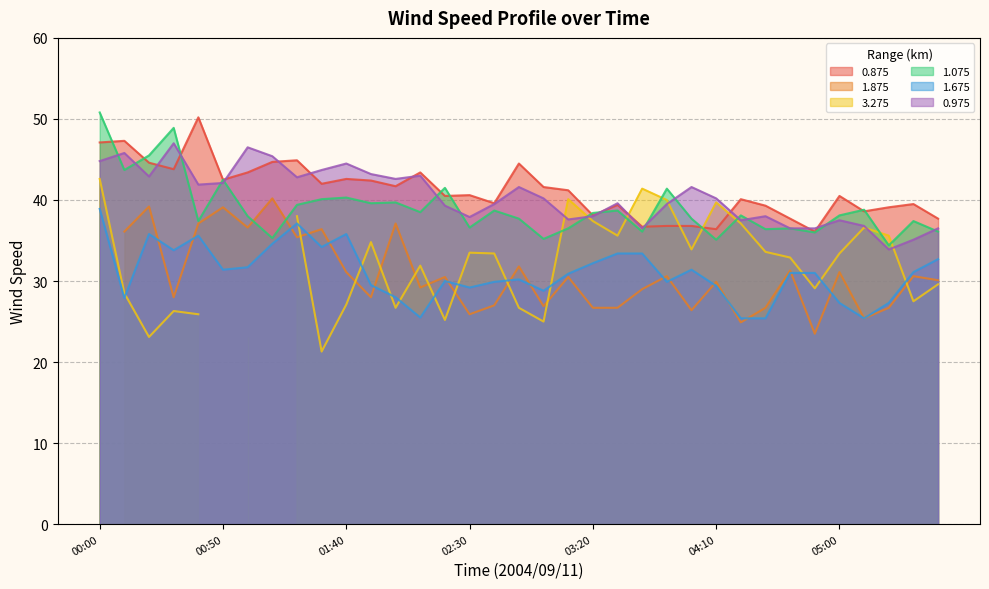

How many data points in 1.075 are less than 38?

15